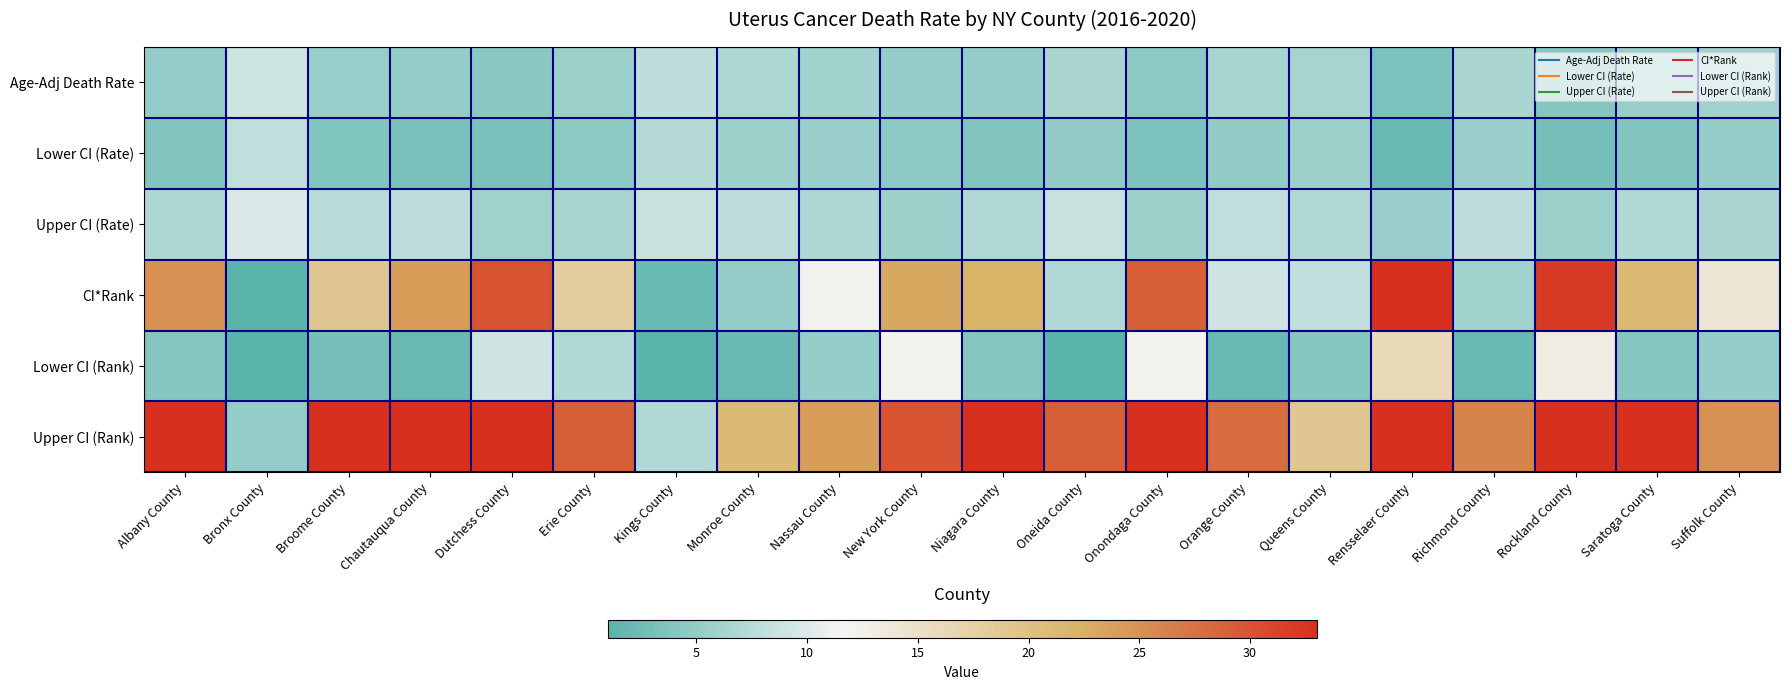

Which category has the lowest value across all series?

Bronx County